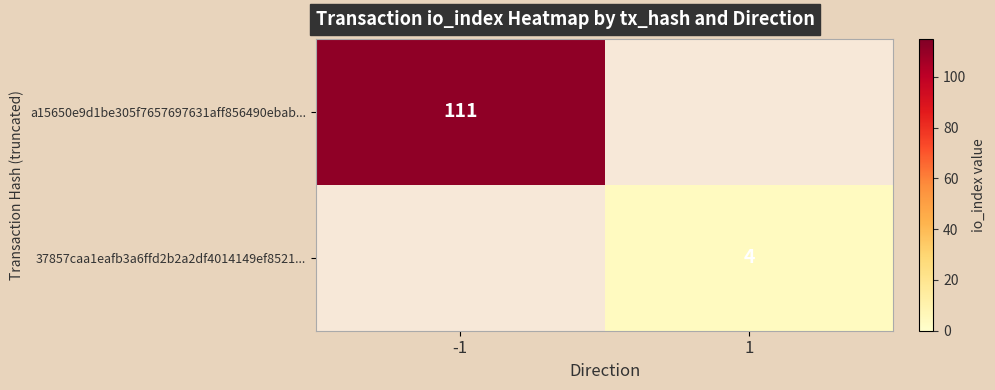

What is the difference between the highest and lowest values at 1?

4